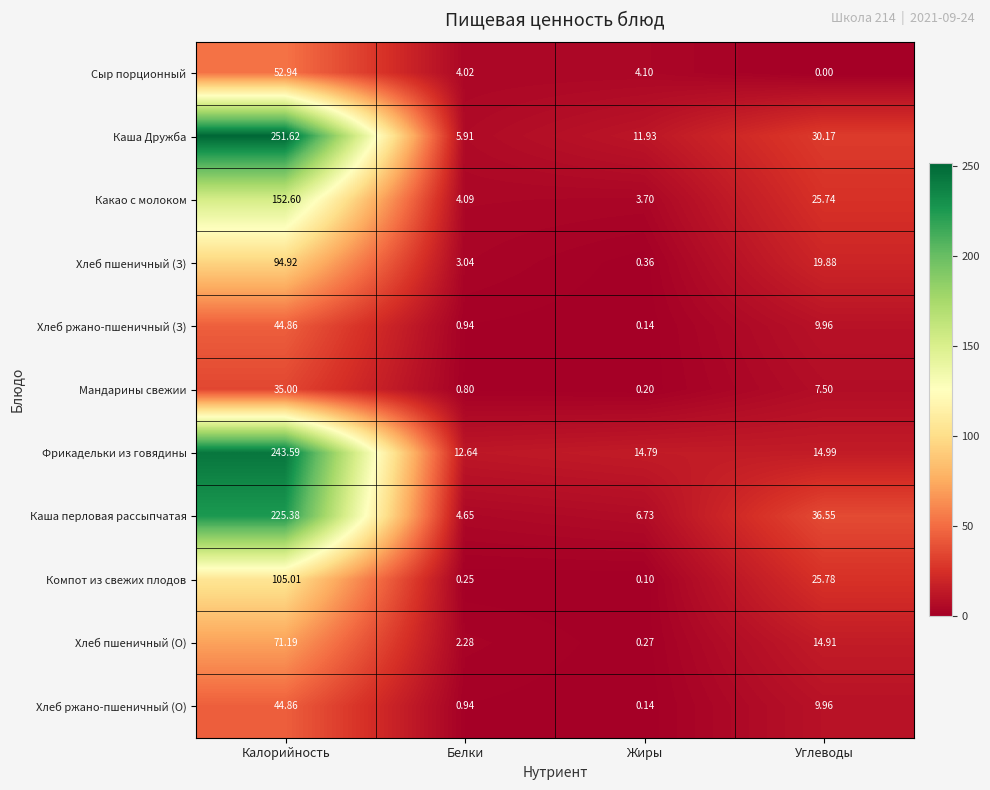

Where is Хлеб ржано-пшеничный (О) nearest to the value 22?

Углеводы